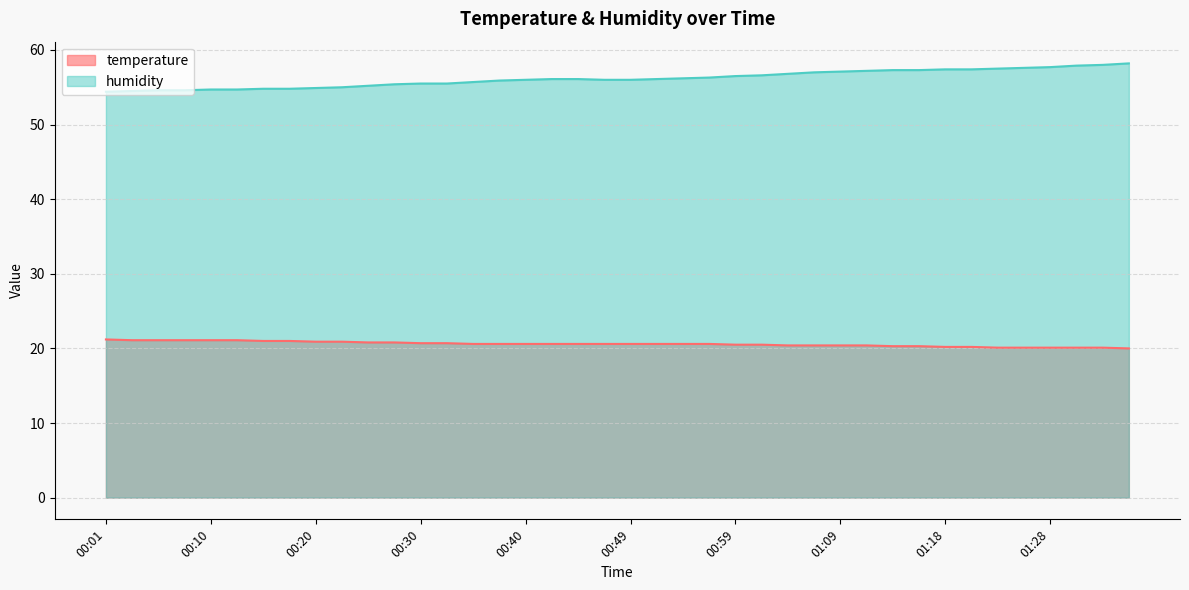

What are all the series names shown in the legend?

temperature, humidity